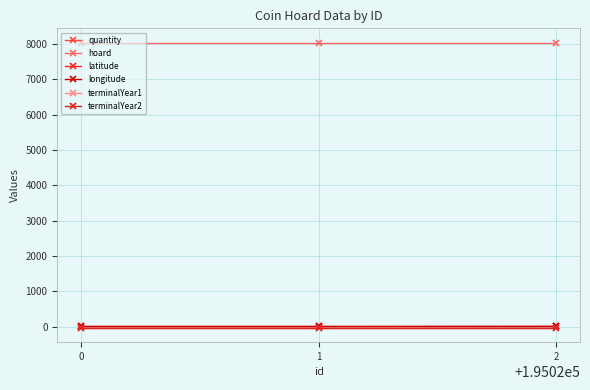

The terminalYear1 series shows -53.1 at 1. True or false?

False